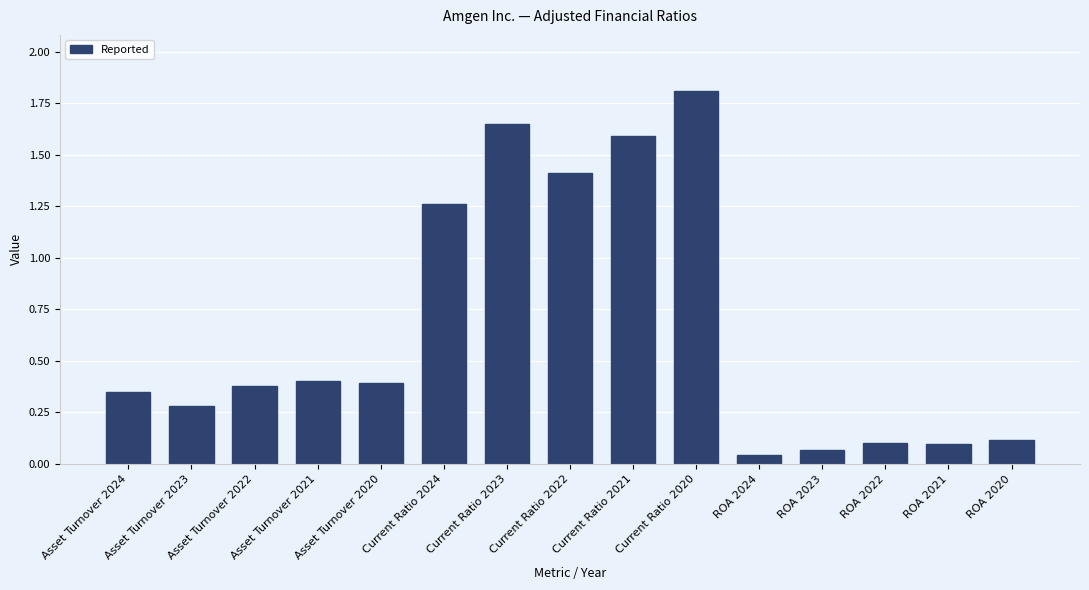

What is the change in value from Asset Turnover 2020 to Current Ratio 2024?

+0.9